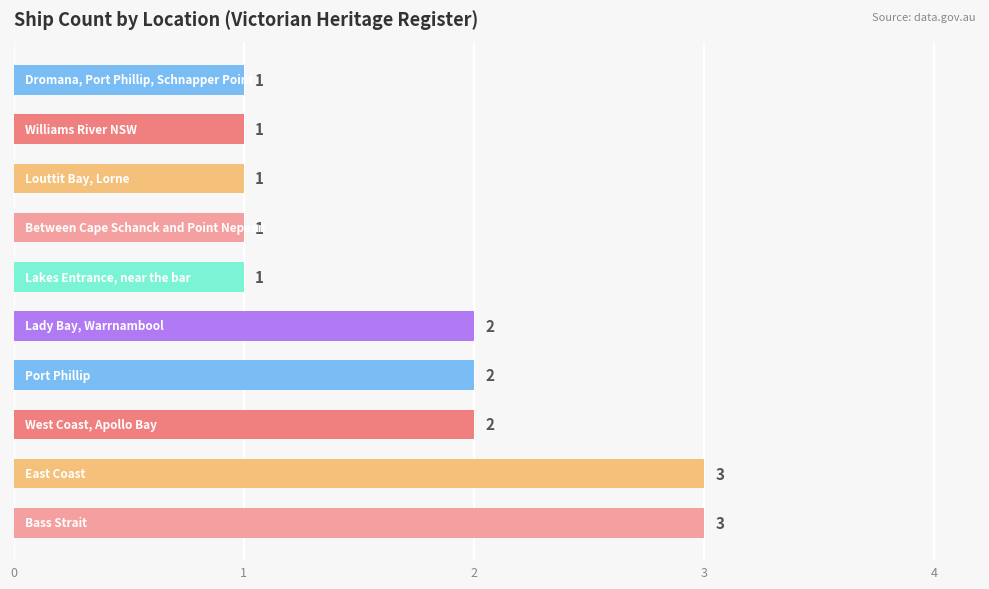

What is the maximum value shown in the chart?

3